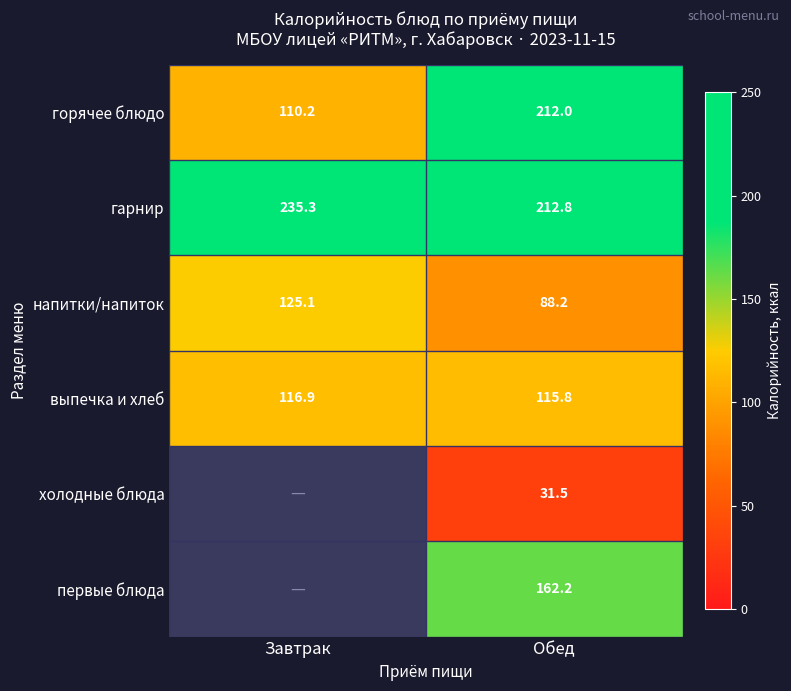

What is the average value of the горячее блюдо series?

161.1